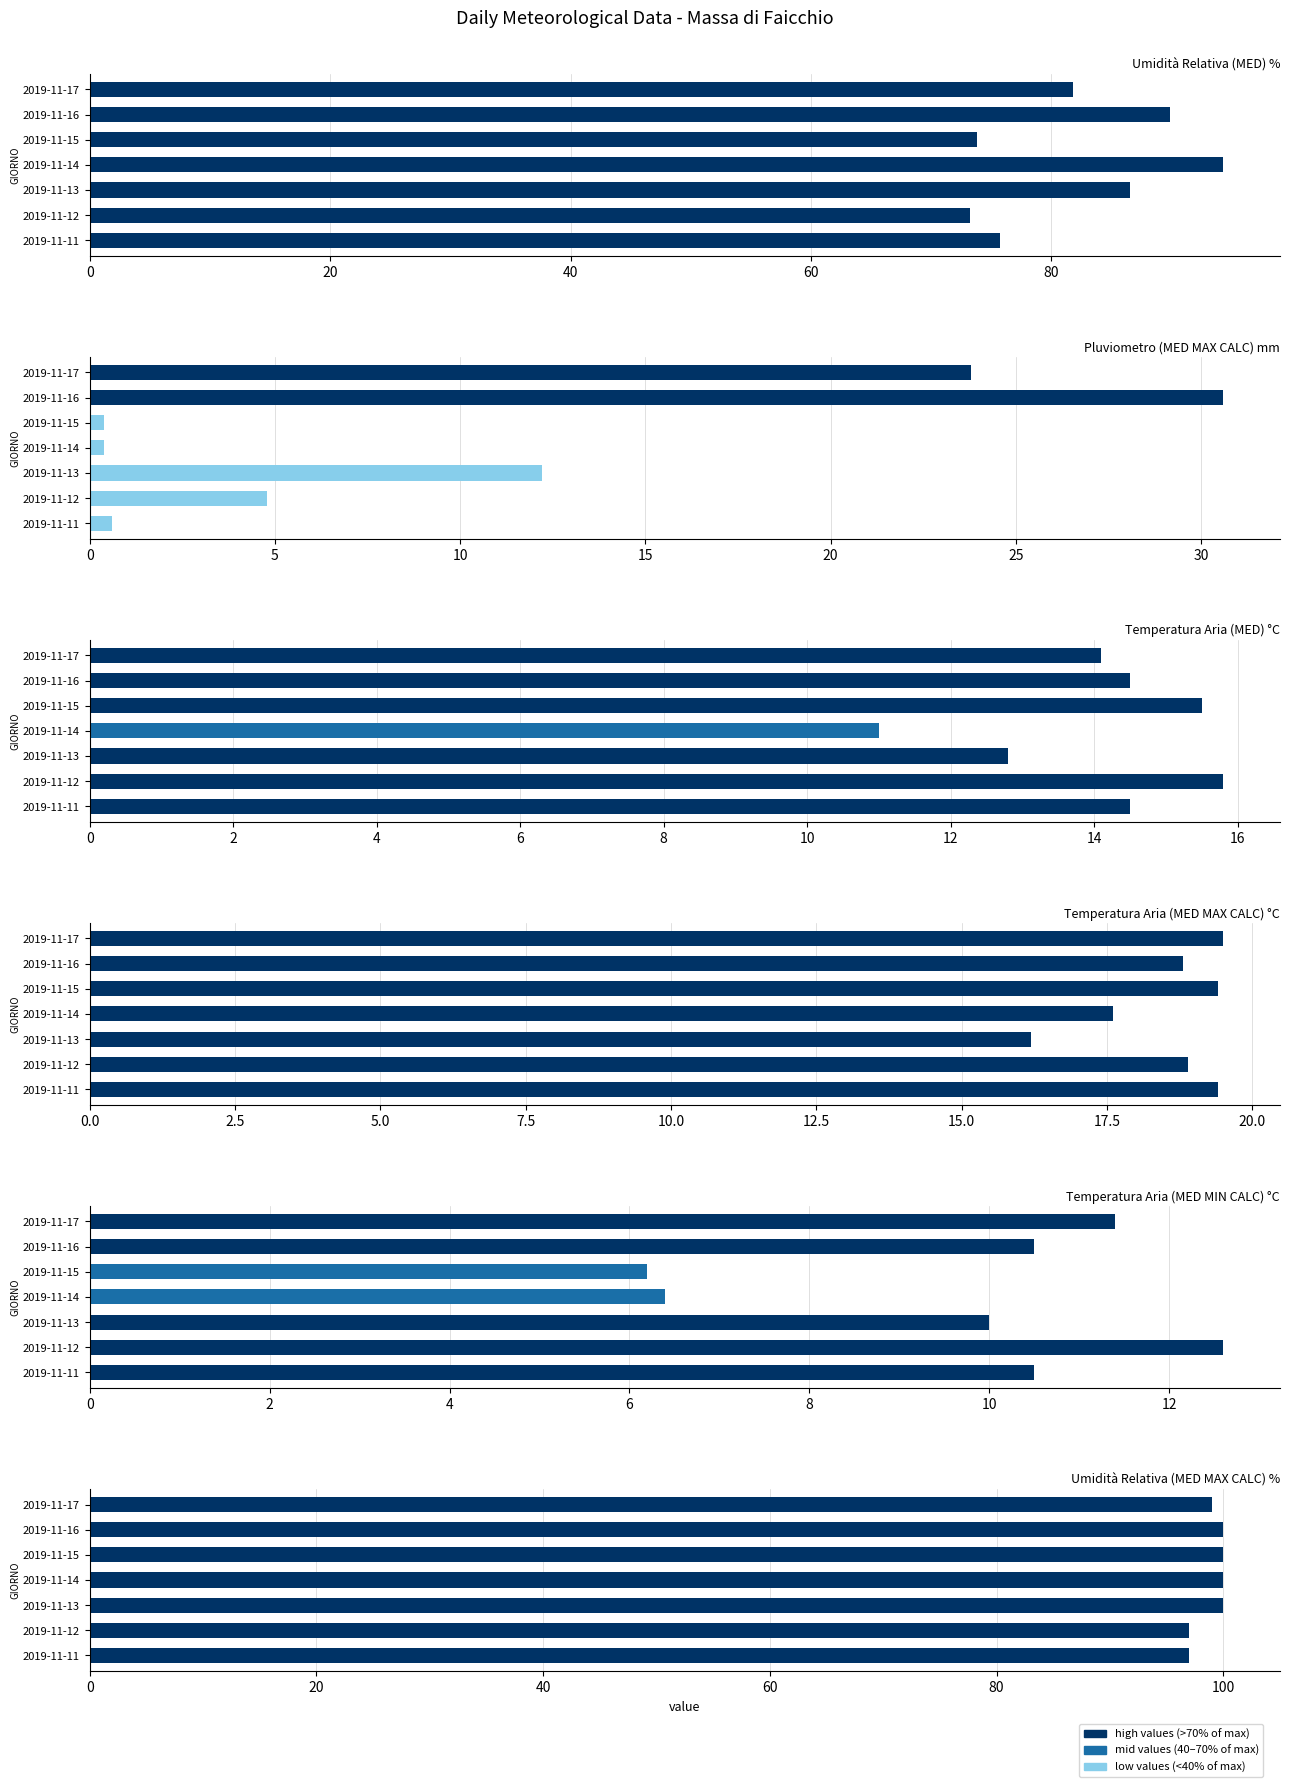

Where does the Pluviometro (MED MAX CALC) mm series first go above 4?

2019-11-12